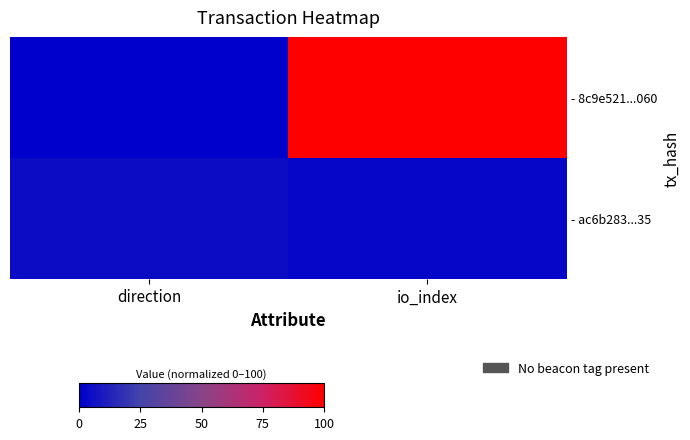

Which category has the lowest value across all series?

direction